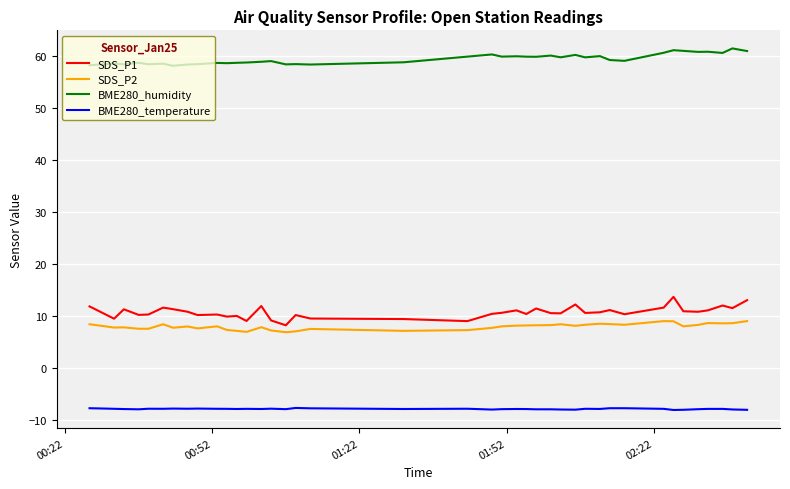

What is the difference between the maximum and minimum values in the BME280_temperature series?

0.4